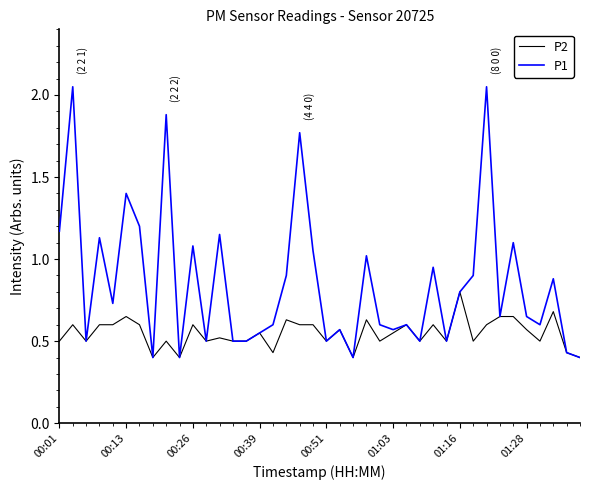

Rank the series by their maximum value, from lowest to highest.

P2, P1